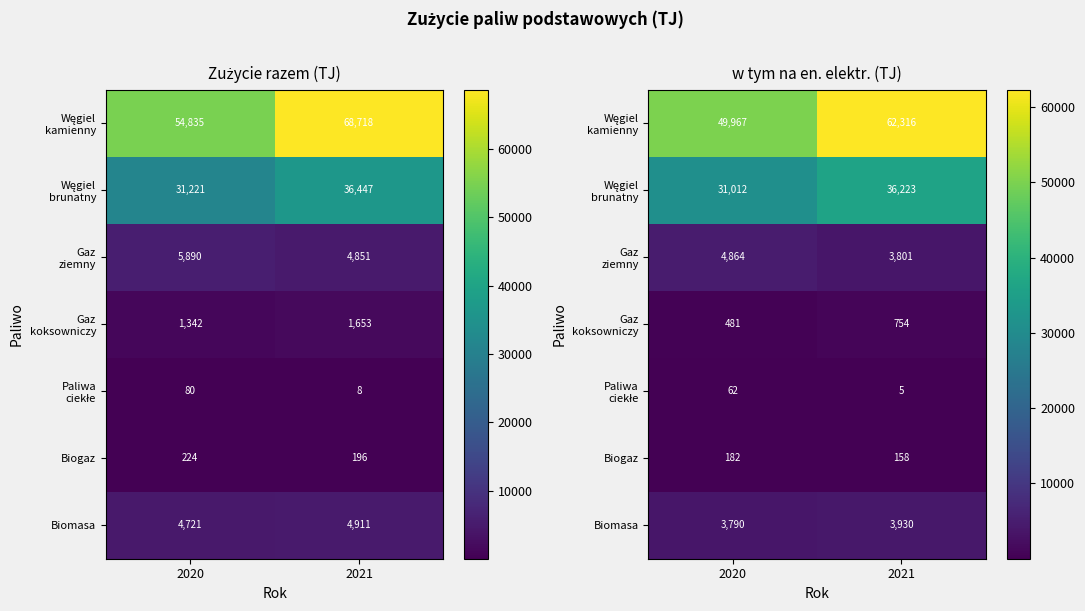

The value of Biomasa at 2020 is 5489.0. True or false?

False